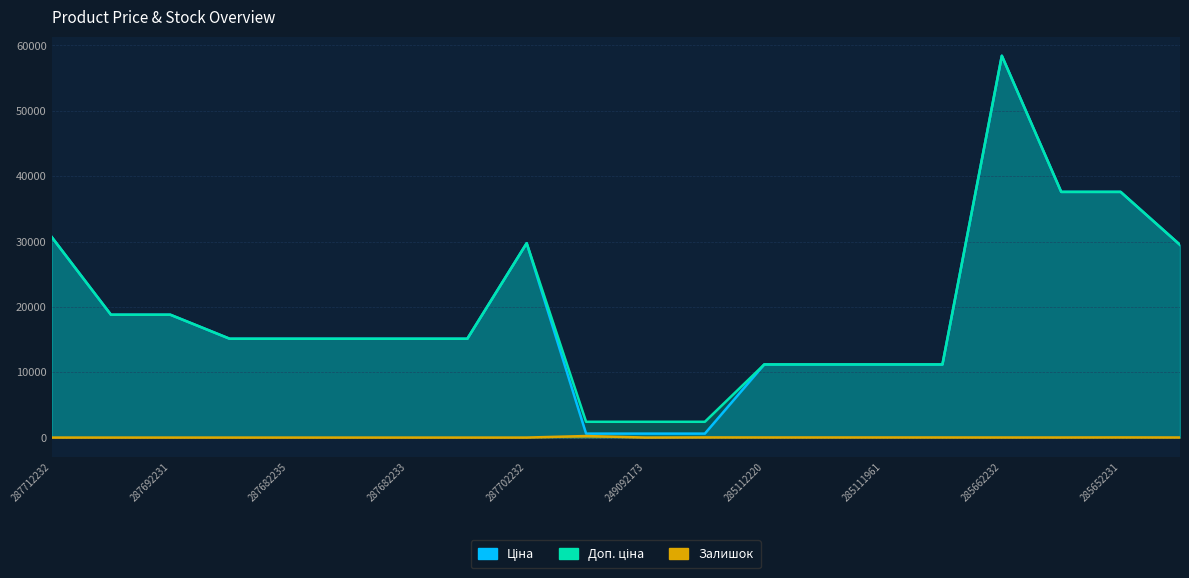

What is the label of the 13th point from the right?

287682231